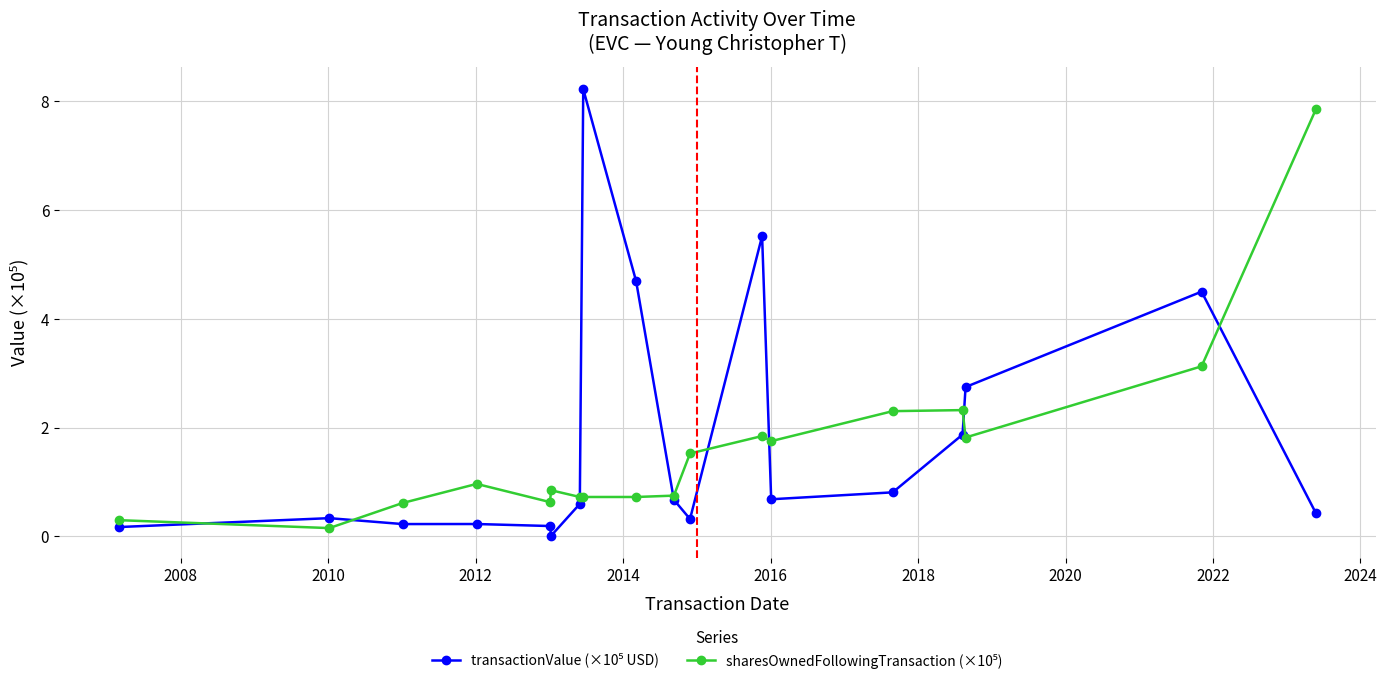

At how many categories does at least one series exceed 5?

3